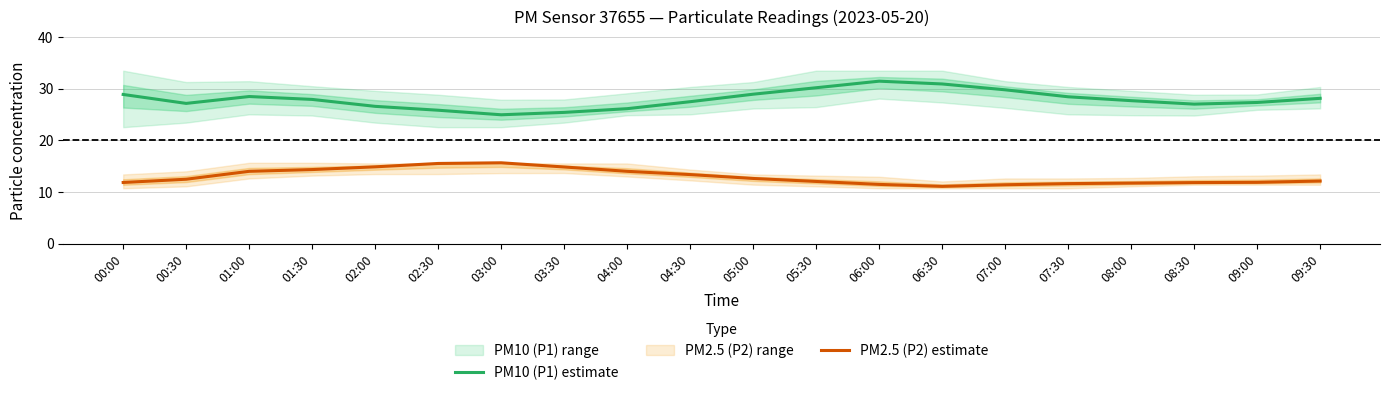

Reading left to right, what are all the values shown in this chart?

PM10 (P1) estimate: 28.9	27.1	28.4	27.9	26.6	25.8	24.9	25.4	26.1	27.4	28.9	30.1	31.4	30.9	29.8	28.4	27.6	27.0	27.3	28.1
PM2.5 (P2) estimate: 11.8	12.4	14.0	14.3	14.8	15.5	15.6	14.8	14.0	13.3	12.6	12.0	11.4	11.1	11.4	11.6	11.7	11.8	11.8	12.1